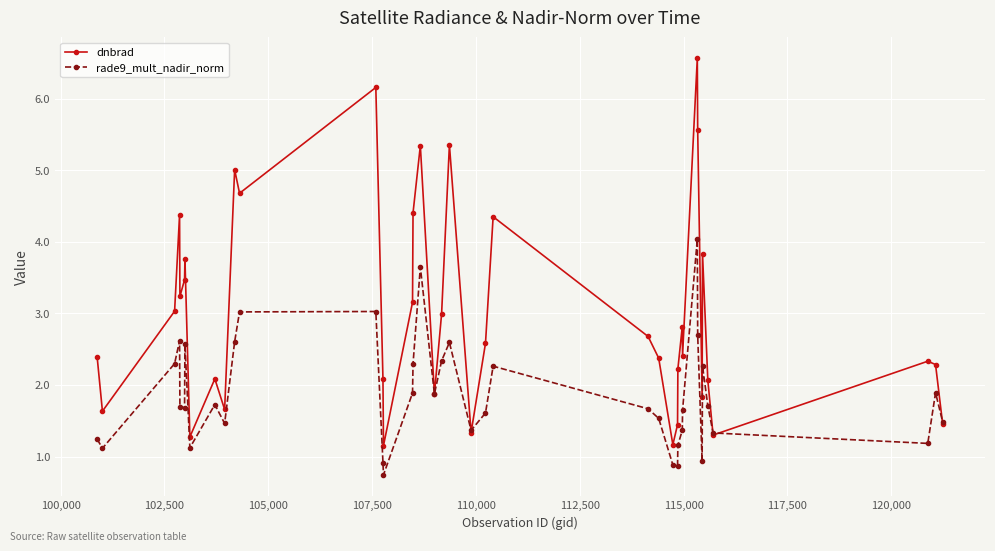

What is the value of the rade9_mult_nadir_norm point at the 18th from the left?

3.6